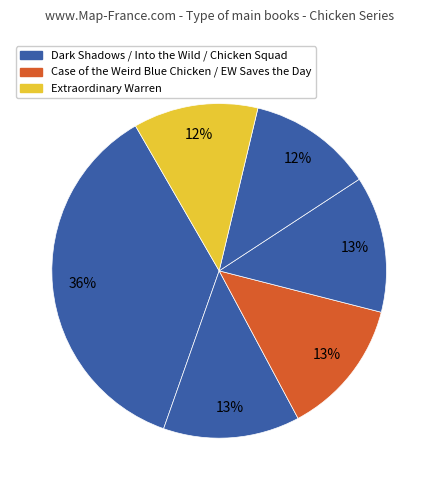

Is there a majority slice in this chart?

No